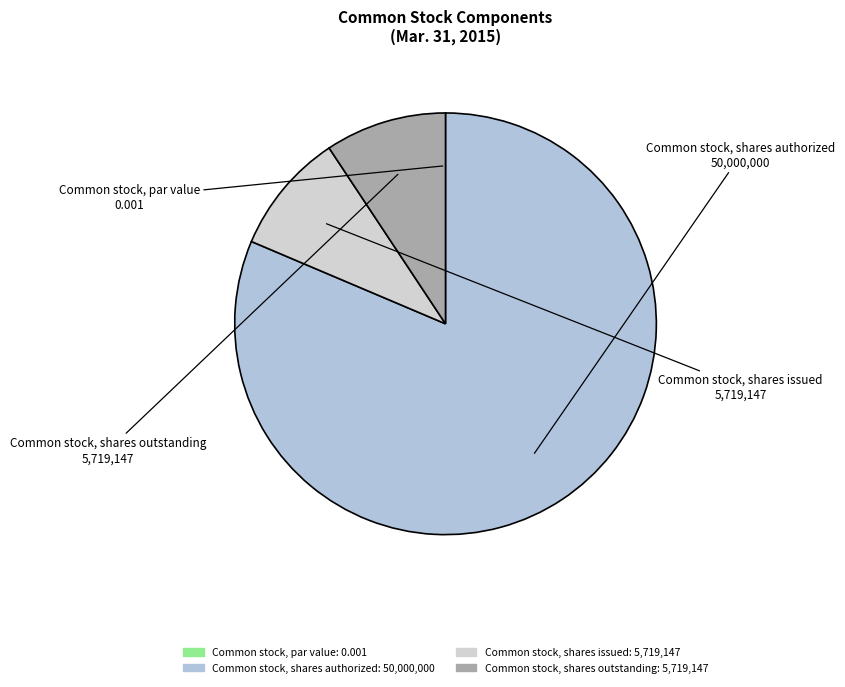

What is the largest slice in the pie chart?

Common stock, shares authorized